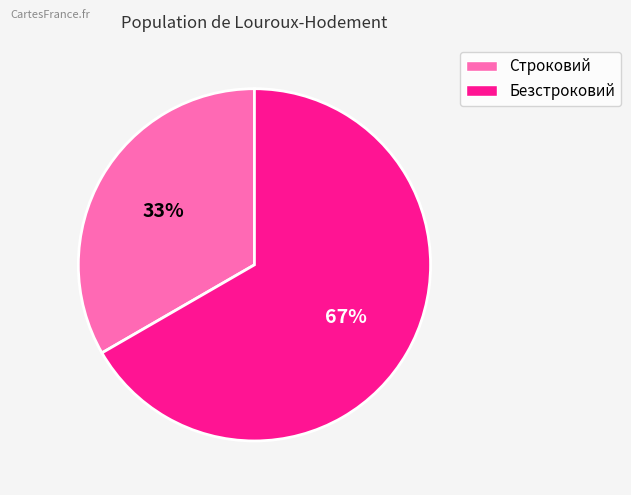

The Строковий slice represents 42% of the pie. True or false?

False